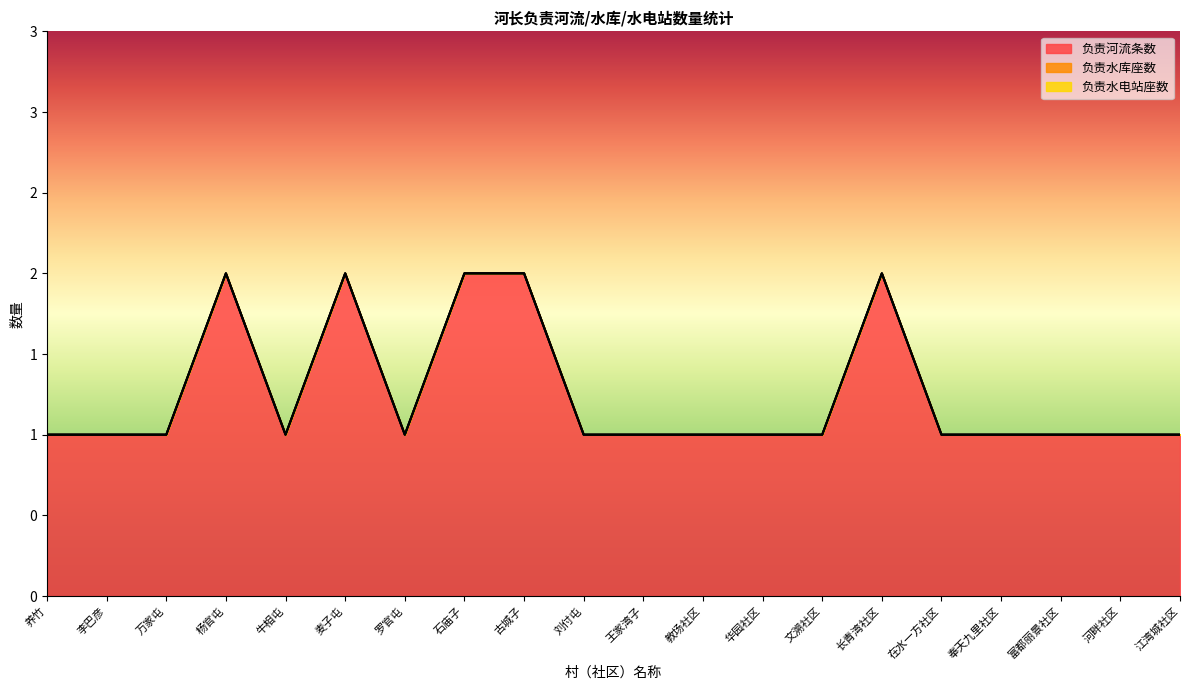

Is it true that 负责水库座数 equals 0 at 河畔社区?

True